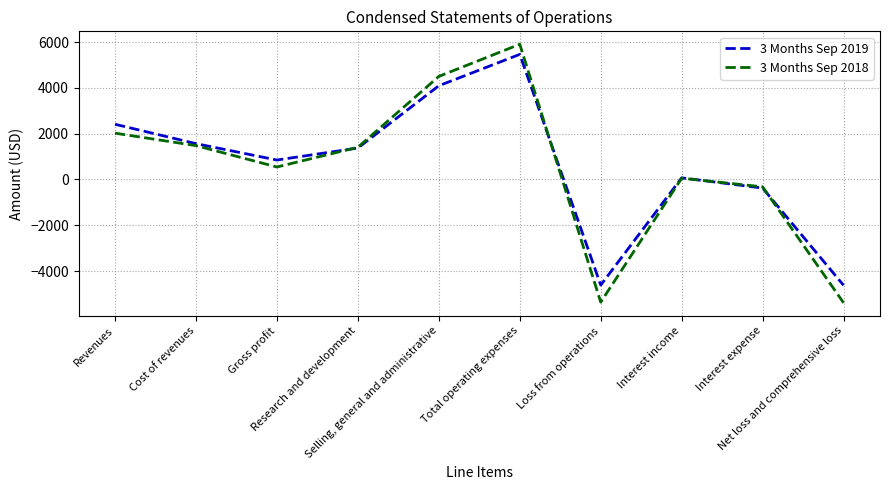

At how many categories does at least one series exceed 3731?

2